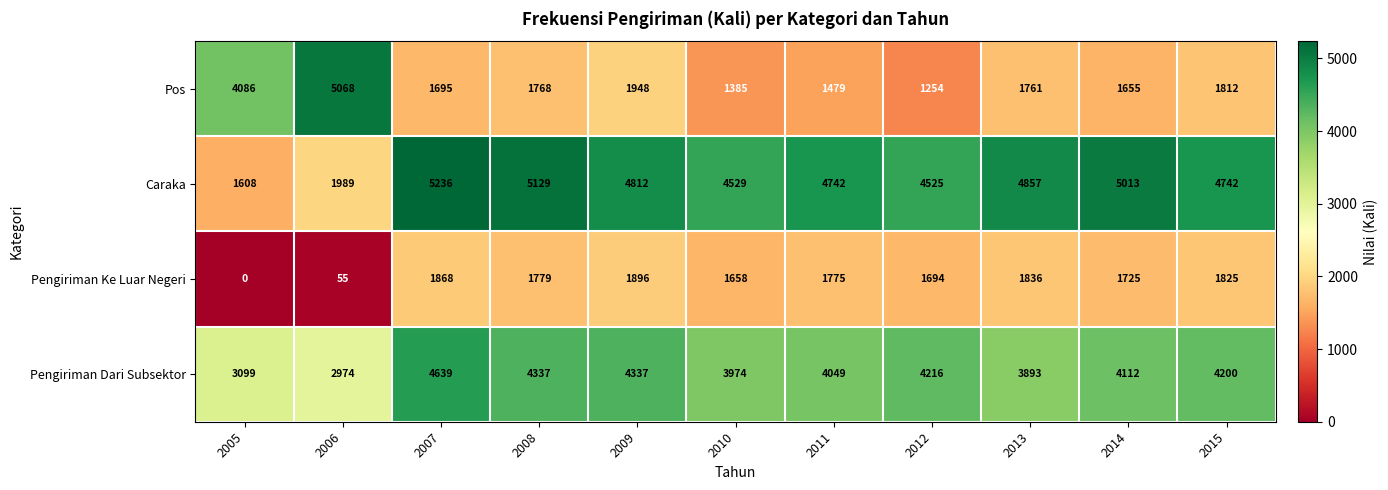

What is the average value of the Caraka series?

4289